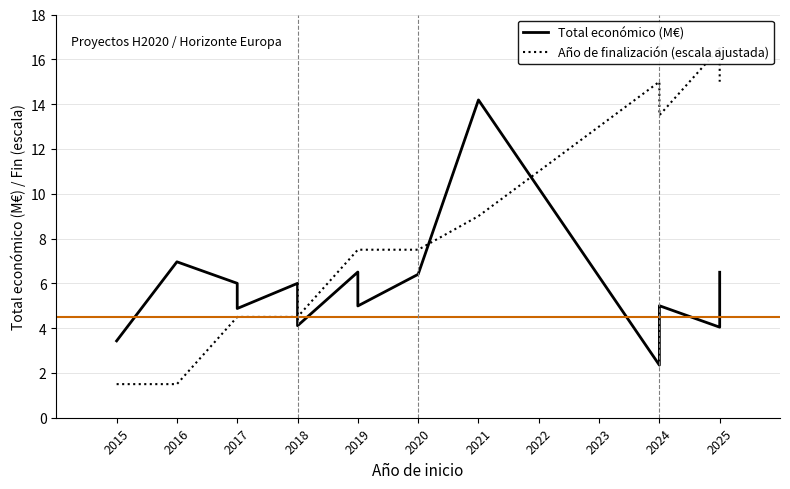

Which series ends up on top after the final intersection of Año de finalización (escala ajustada) and Total económico (M€)?

Año de finalización (escala ajustada)